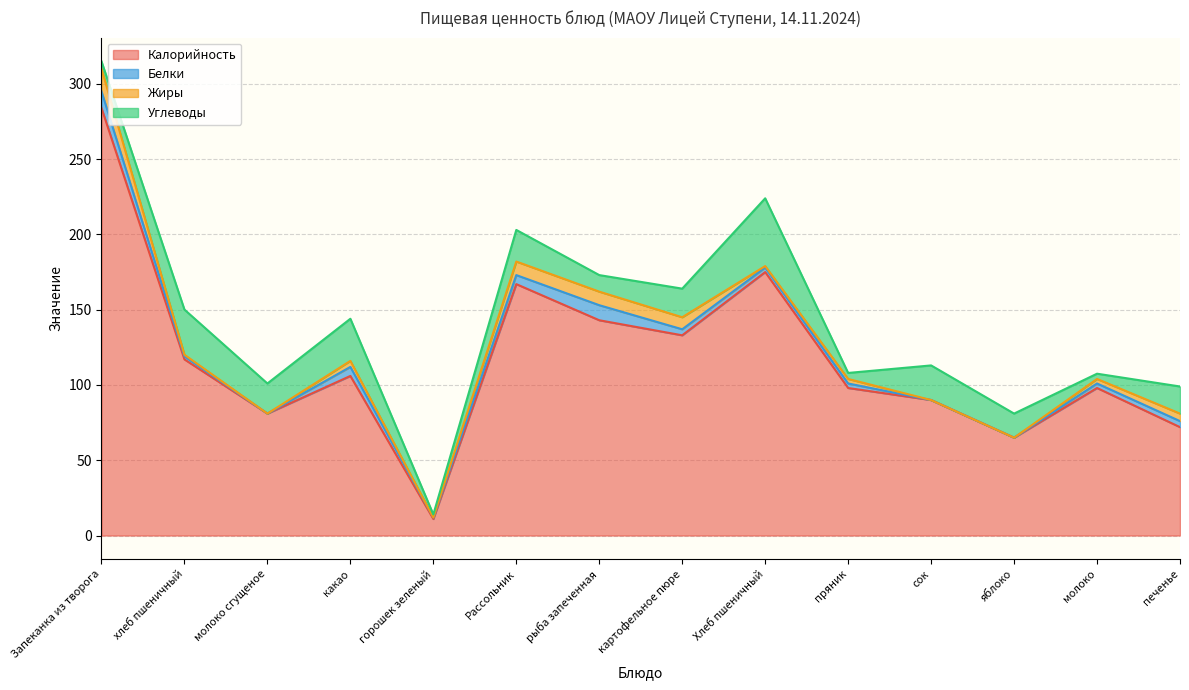

What is the maximum value for Калорийность?

284.0